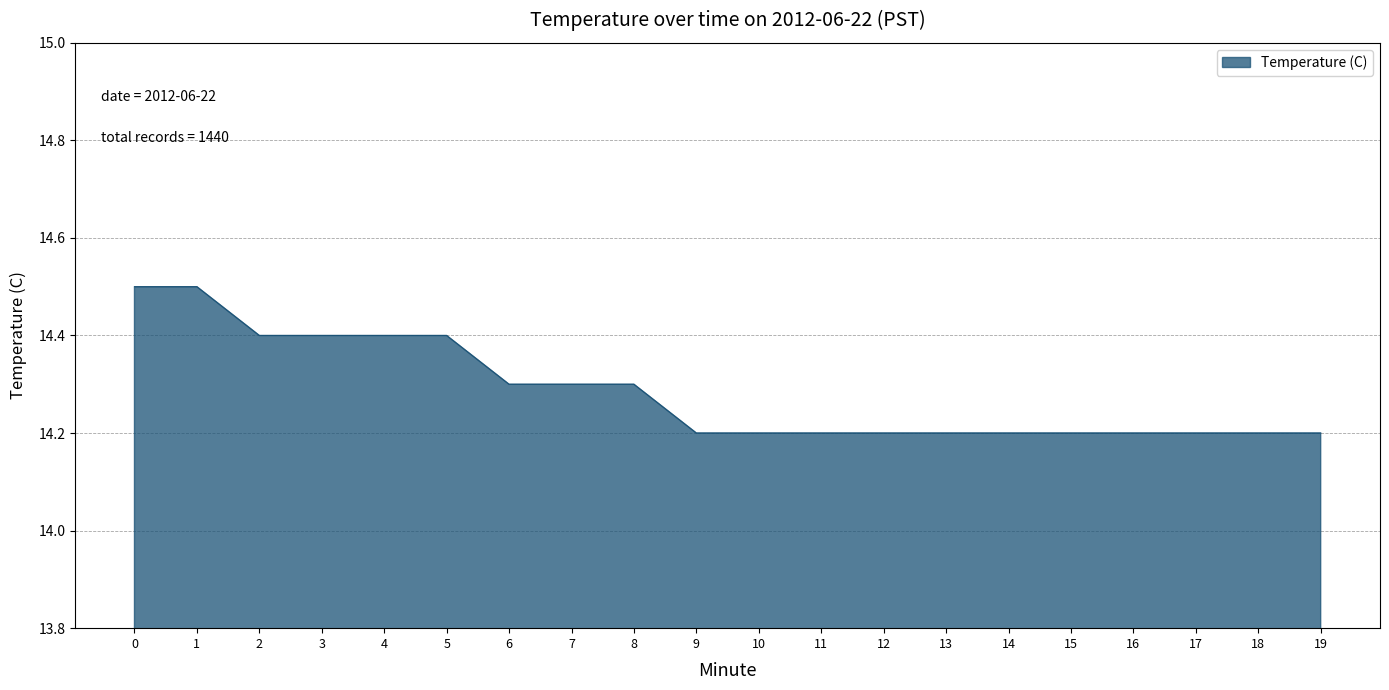

What is the ratio of the value at 17 to the value at 19?

1.0